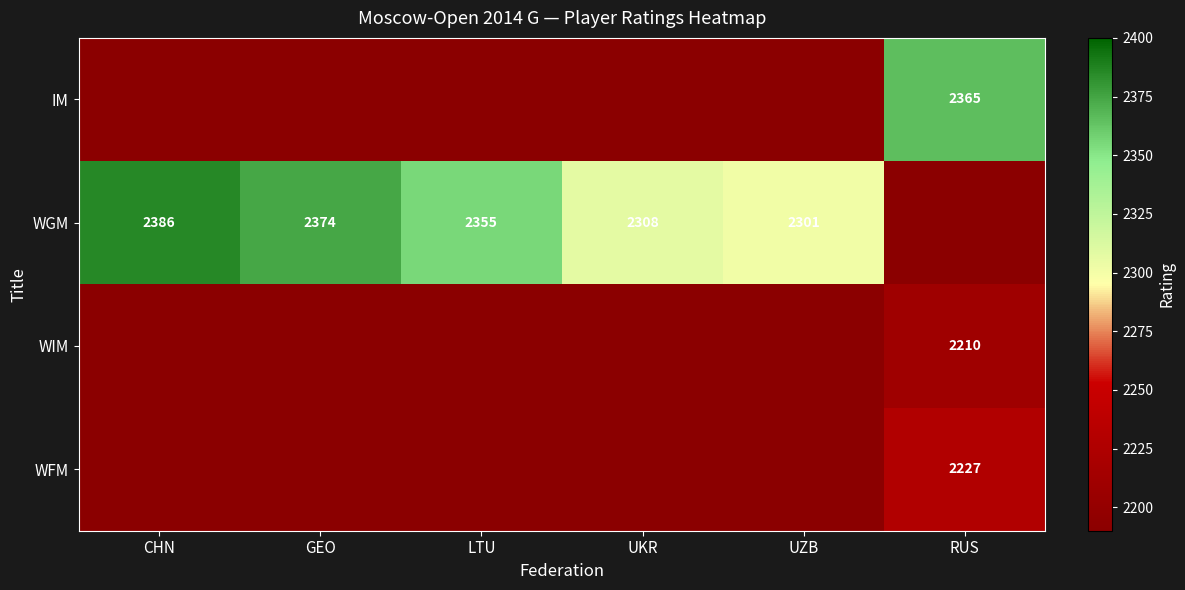

True or false: IM has a value of 2365 at RUS.

True